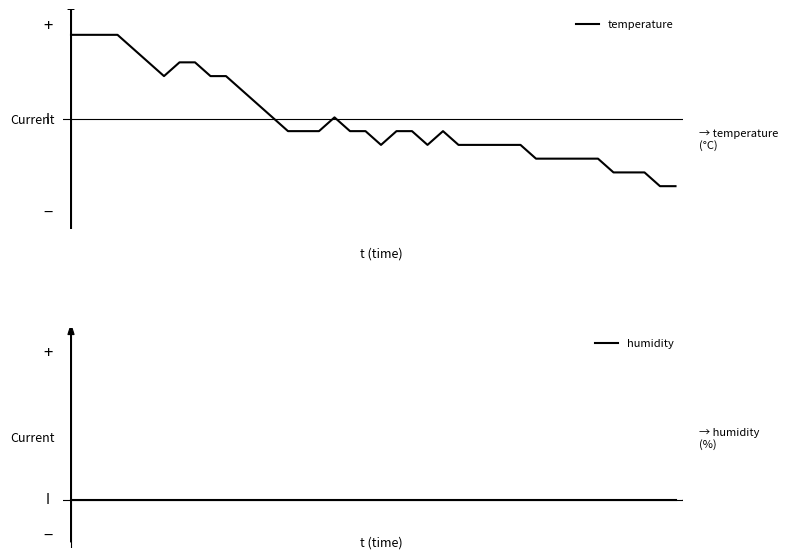

What is the greatest value displayed?

0.6